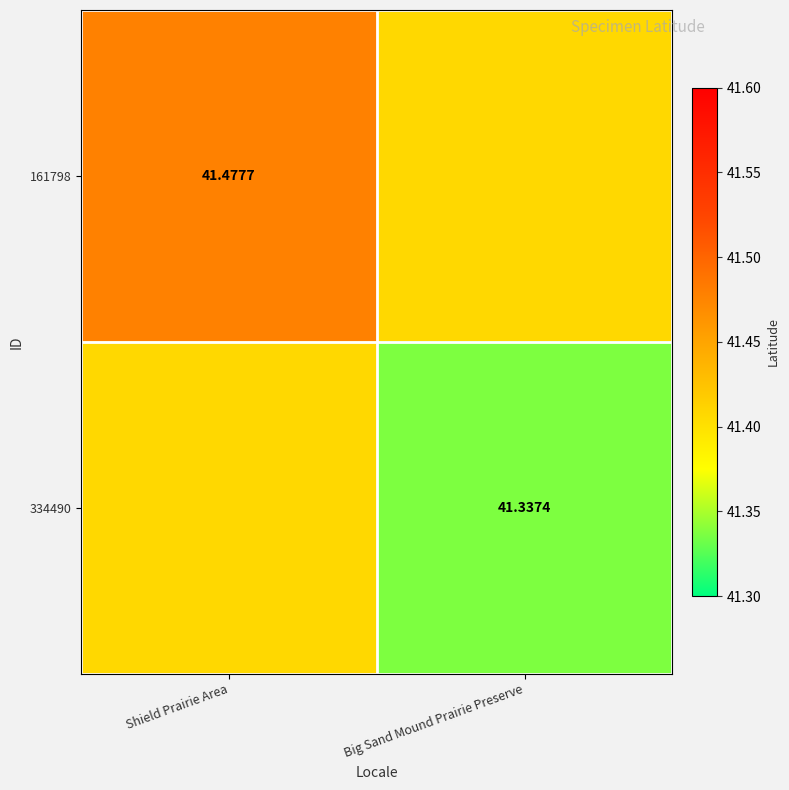

What is the approximate value of 161798 at Big Sand Mound Prairie Preserve?

41.4